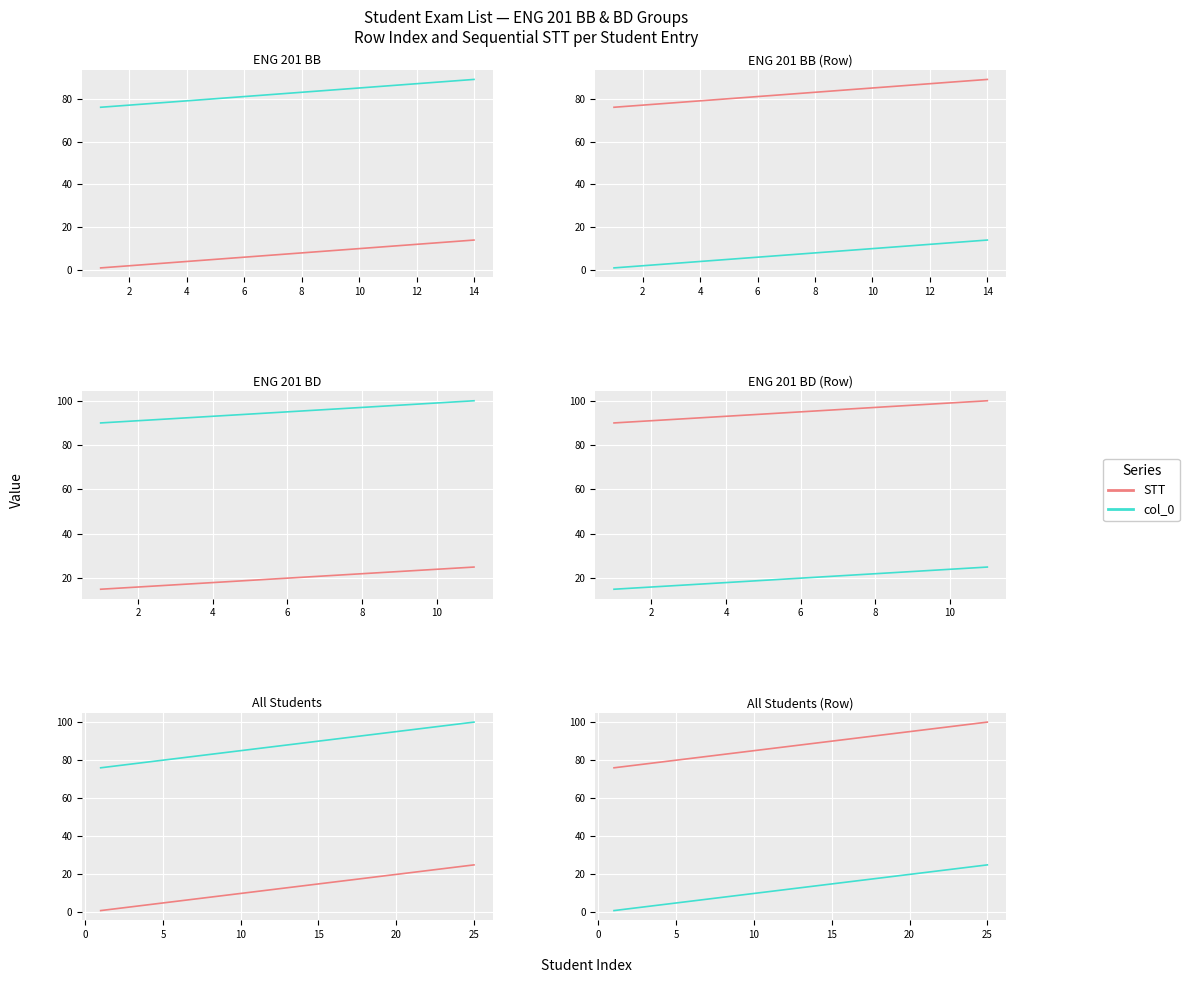

True or false: col_0 has a value of 7 at 17.

False